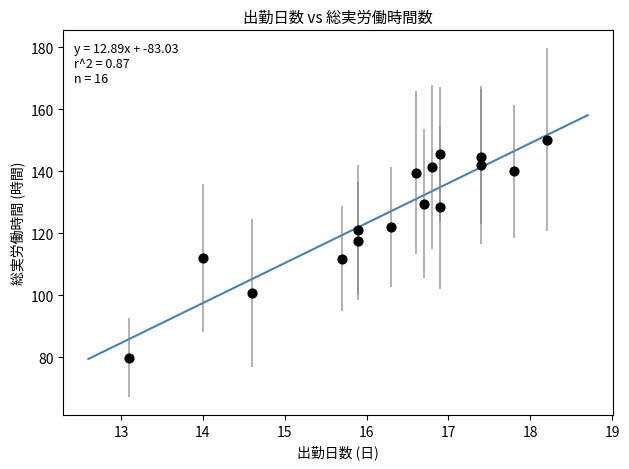

What is the range of Y values (max minus min)?

70.4